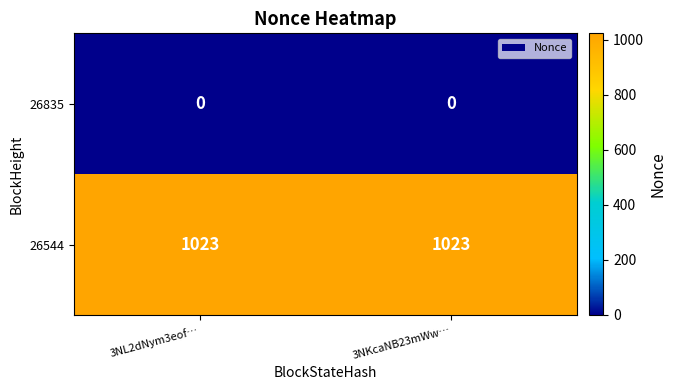

Is it true that 26835 equals 0 at 3NKcaNB23mWw…?

True